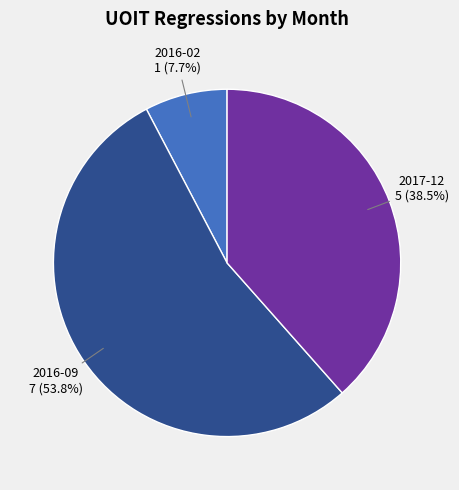

Combined, what portion of the pie is 2017-12 and 2016-09?

92.3%